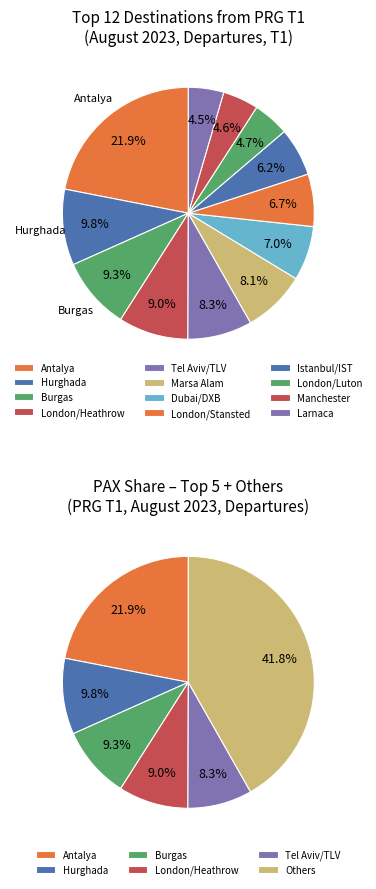

Is the sum of Burgas and Manchester greater than half?

No